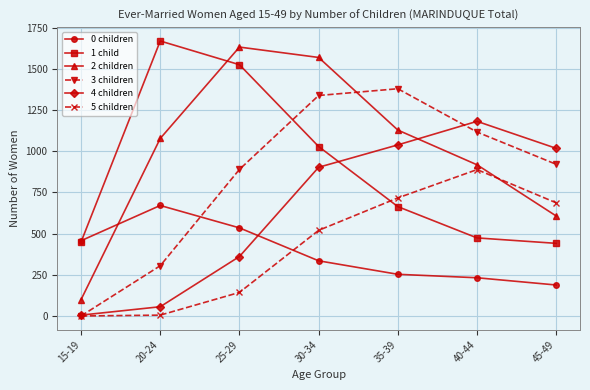

At how many categories does at least one series exceed 1398?

3